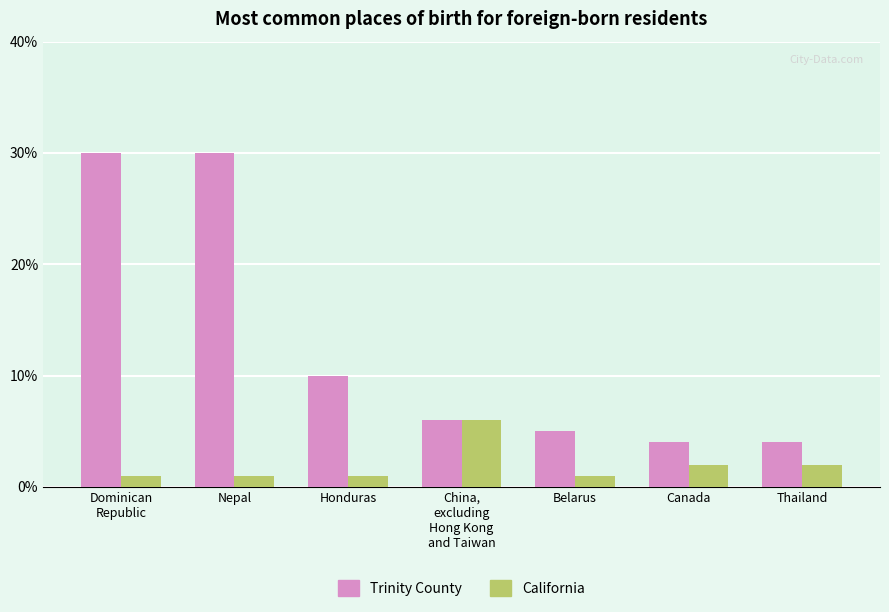

Which series has the largest total across all categories?

Trinity County